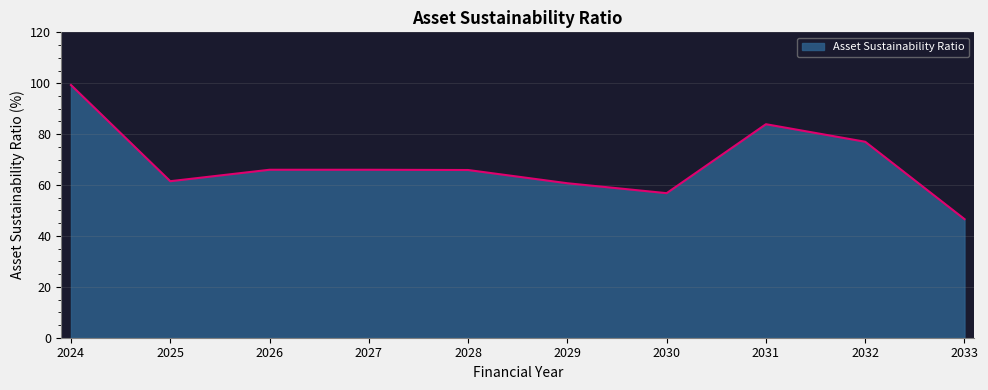

What is the sum of all values?

683.7